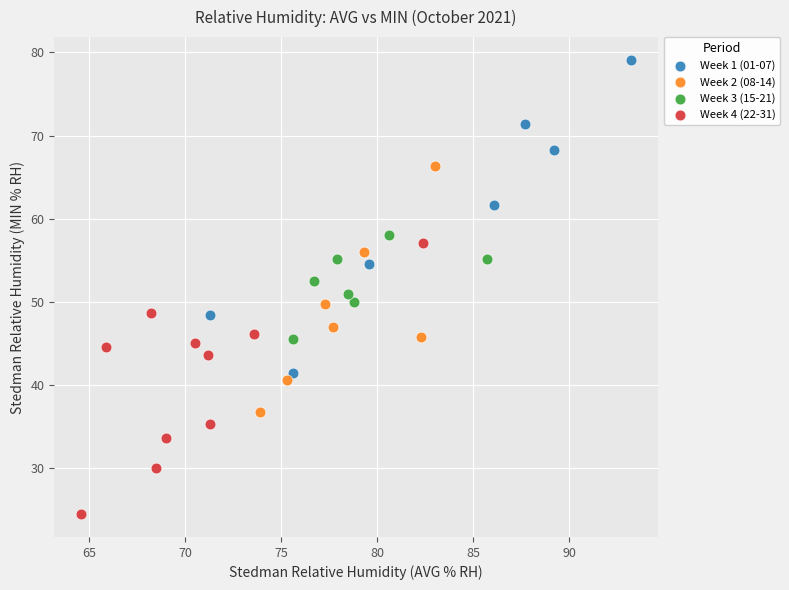

Which series contains the lowest Y value?

Week 4 (22-31)